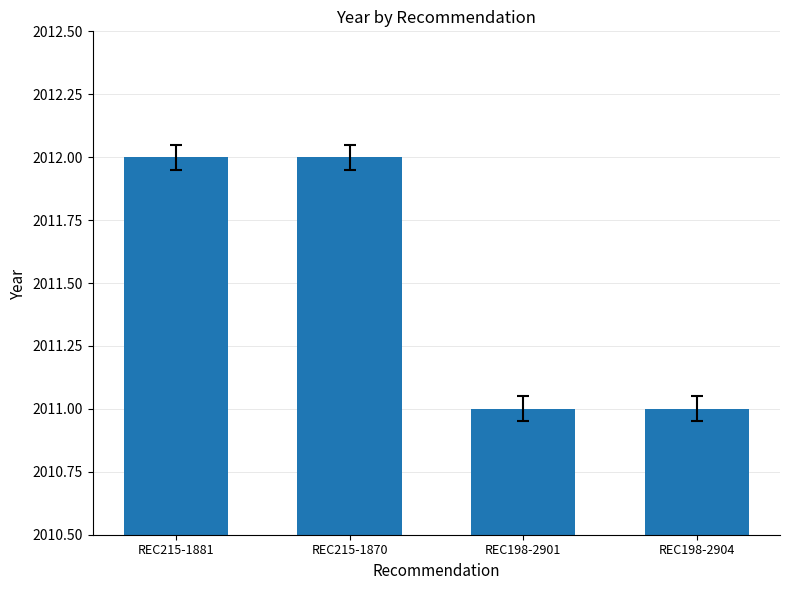

What is the value of the 3rd bar from the left?

2011